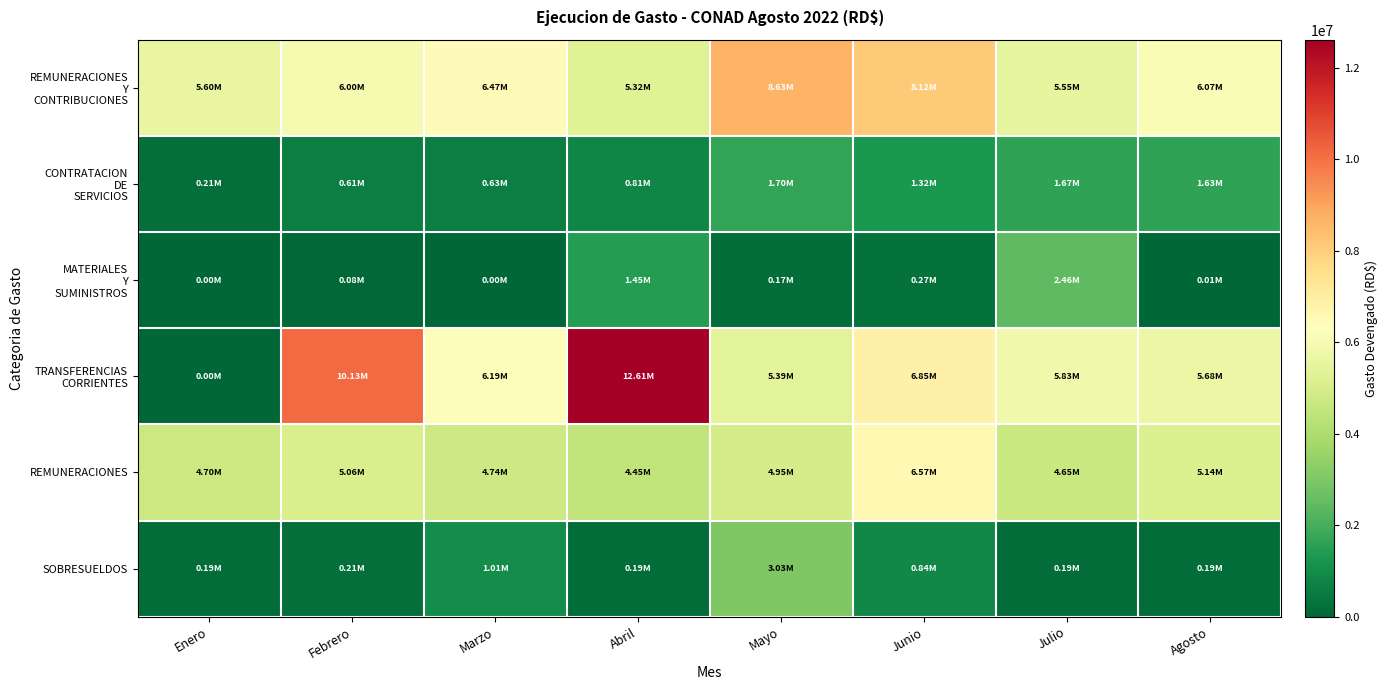

Which series has the widest spread of values?

TRANSFERENCIAS CORRIENTES